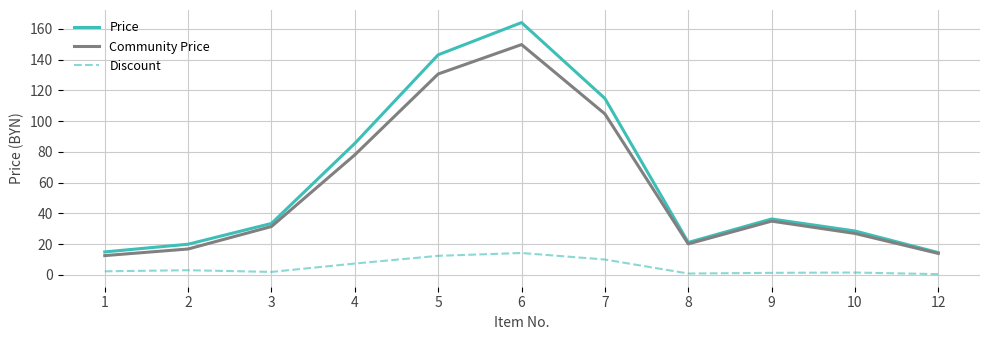

How many distinct data groups are displayed?

3